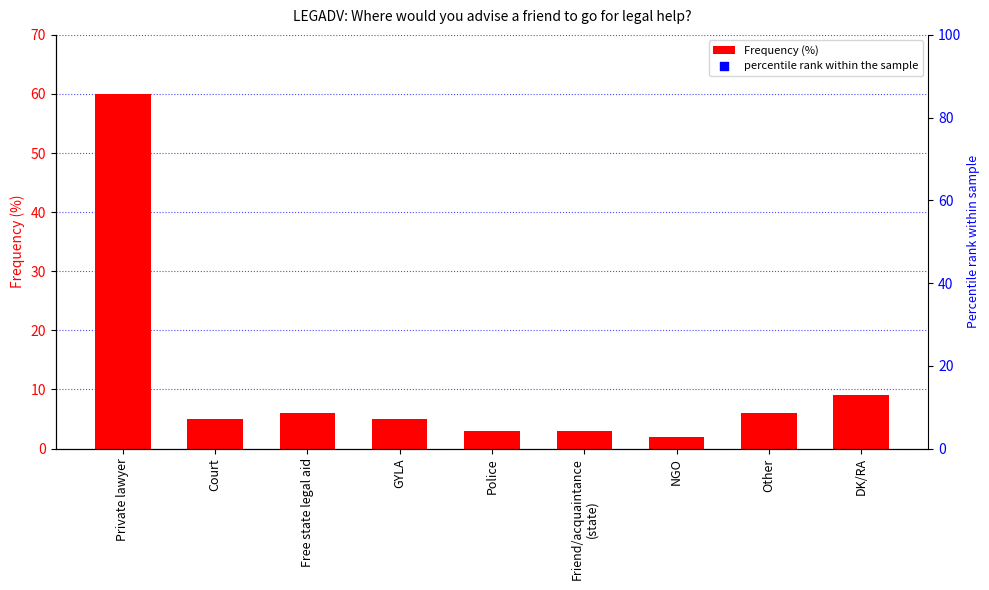

What is the change in value from Private lawyer to DK/RA?

-51